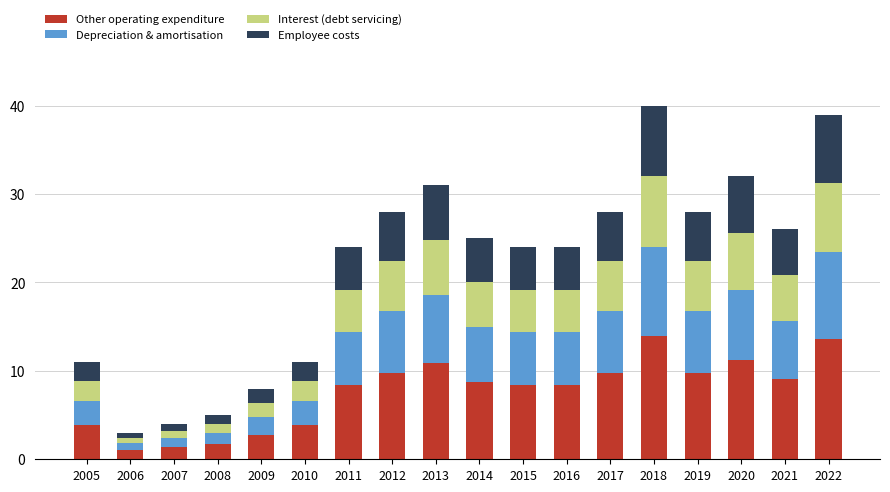

What is the difference between the Other operating expenditure values at 2021 and 2018?

4.9